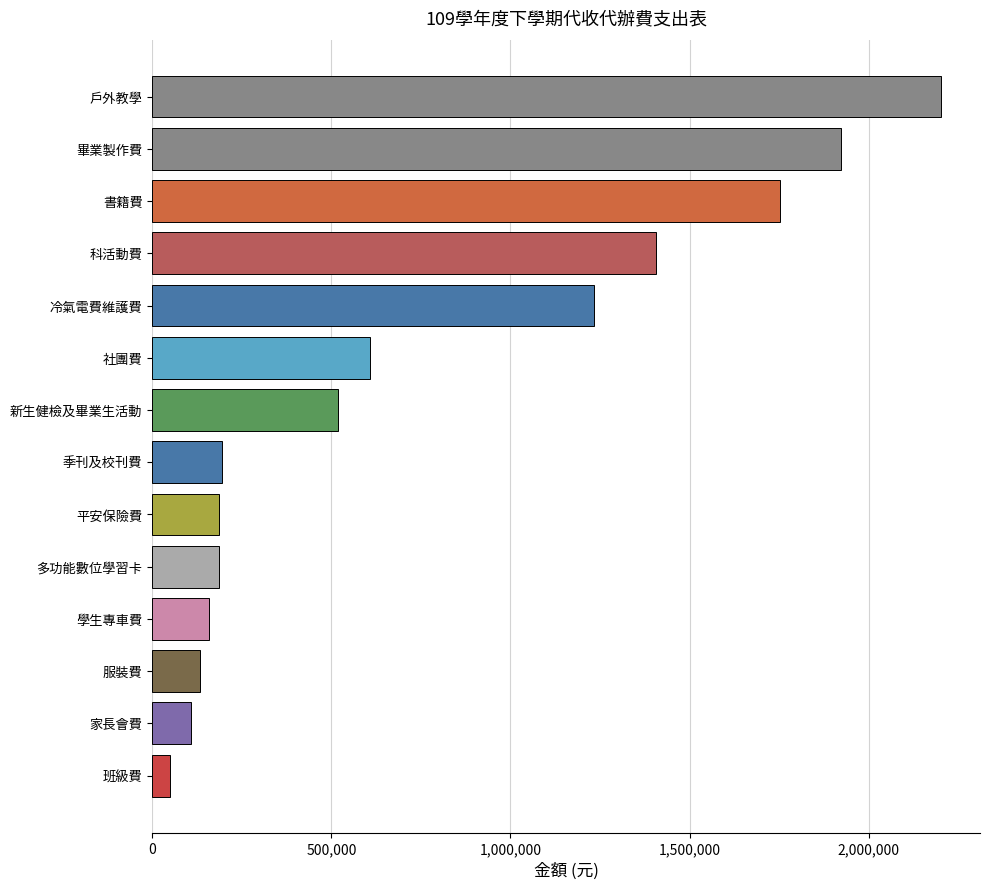

What is the difference between the second highest and minimum values?

1873209